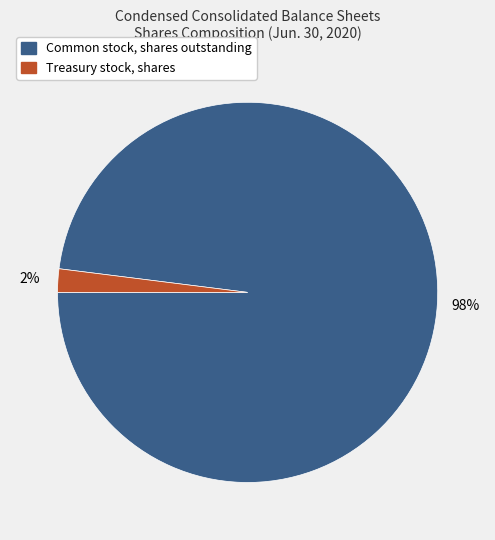

The Common stock, shares outstanding slice represents 87% of the pie. True or false?

False